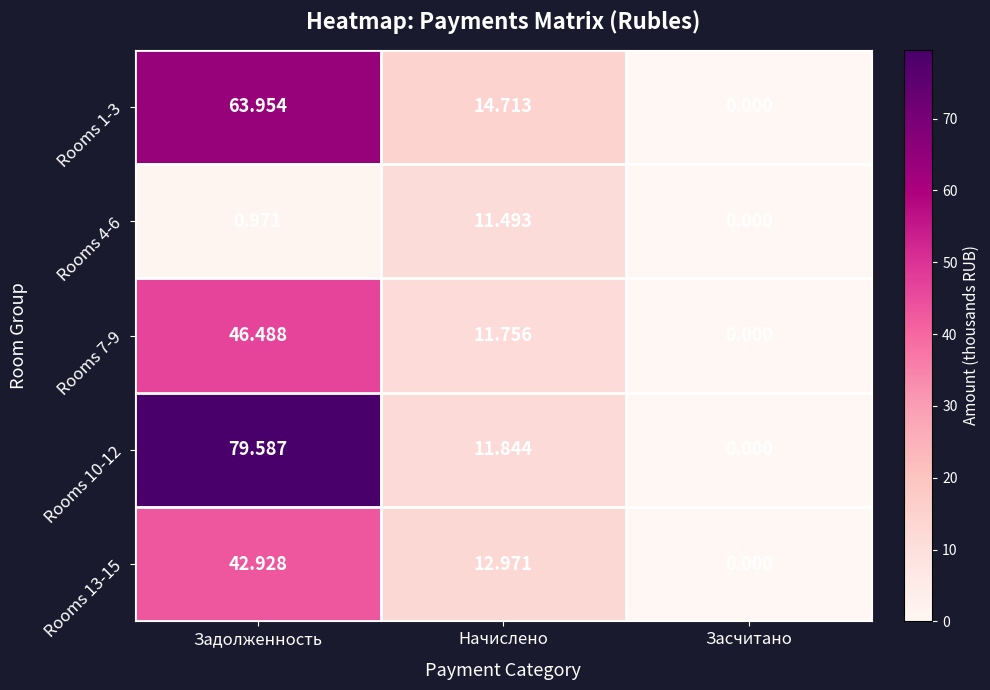

Which category has the highest value across all series?

Задолженность